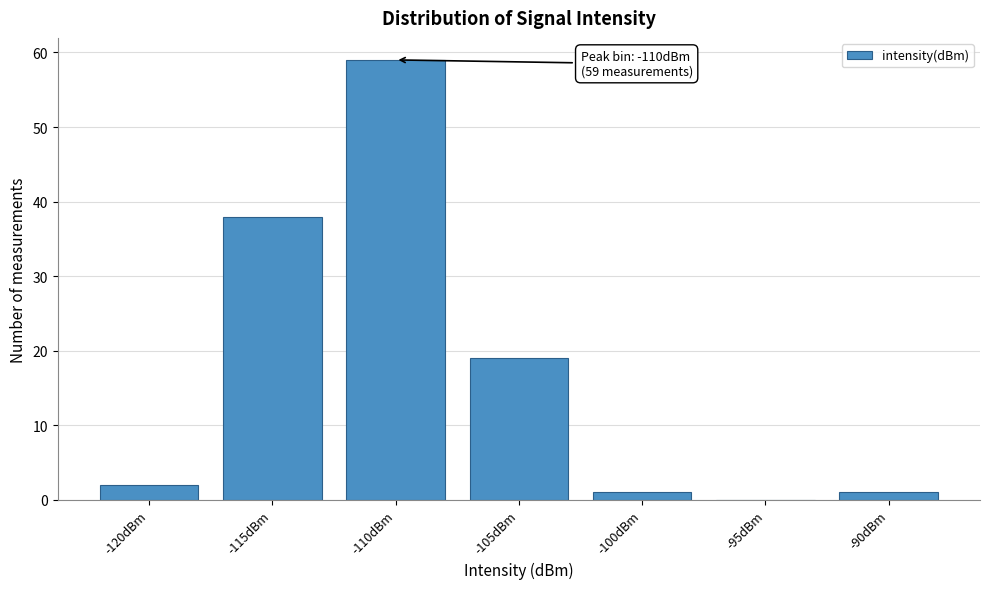

Reading left to right, extract all data points from this chart.

-120dBm=2	-115dBm=38	-110dBm=59	-105dBm=19	-100dBm=1	-95dBm=0	-90dBm=1